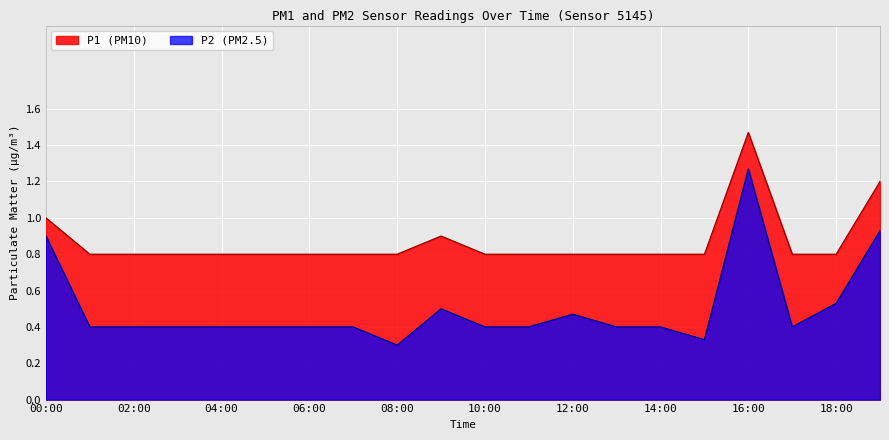

Is it true that P2 equals 0.4 at 08:00?

False